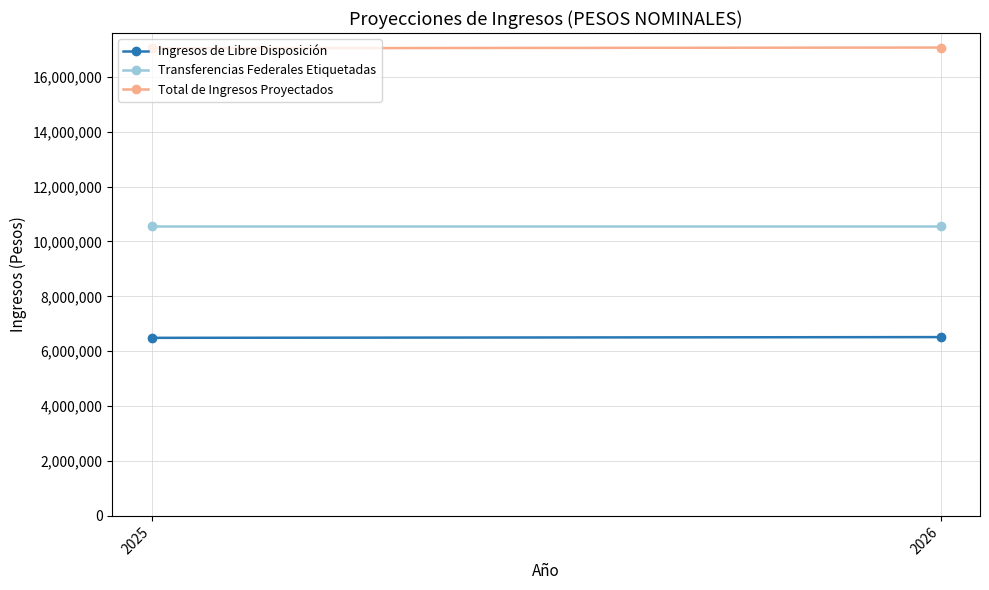

What is the value of the Total de Ingresos Proyectados point at the 1st from the left?

17037608.2